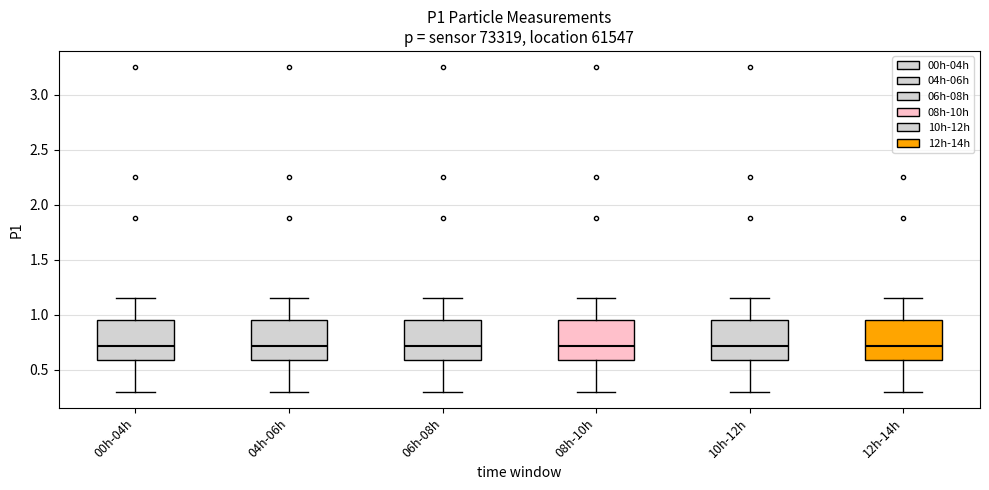

Reading left to right, read every box against the y-axis: the position of its median line, the range the box covers, and the ends of its whiskers. The values are not printed on the chart, so give them approximately, as read against the axis.

00h-04h: median 0.70, box 0.60 to 0.95, whiskers 0.30 to 1.15
04h-06h: median 0.70, box 0.60 to 0.95, whiskers 0.30 to 1.15
06h-08h: median 0.70, box 0.60 to 0.95, whiskers 0.30 to 1.15
08h-10h: median 0.70, box 0.60 to 0.95, whiskers 0.30 to 1.15
10h-12h: median 0.70, box 0.60 to 0.95, whiskers 0.30 to 1.15
12h-14h: median 0.70, box 0.60 to 0.95, whiskers 0.30 to 1.15